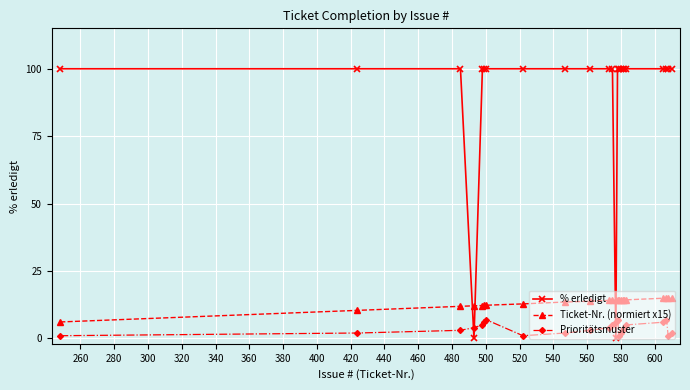

Count the number of data series in this chart.

3